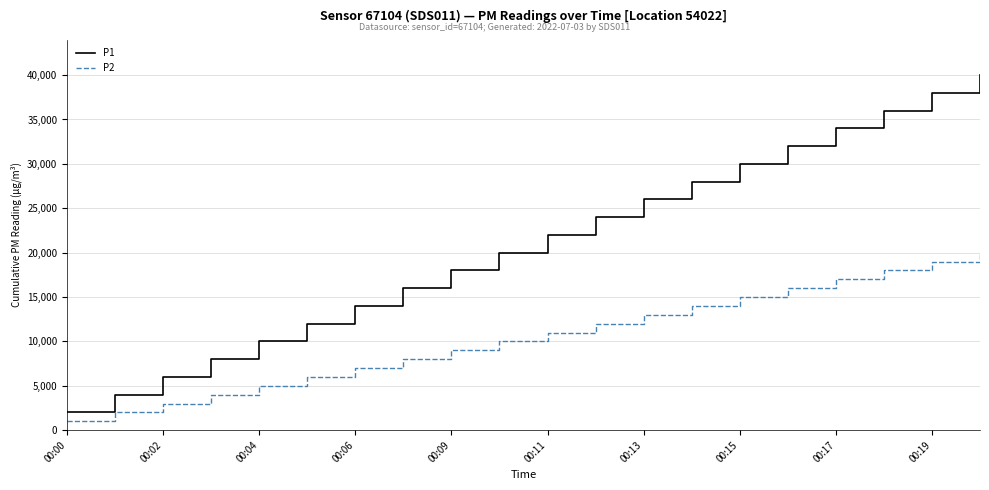

True or false: P2 and P1 intersect in this chart.

False